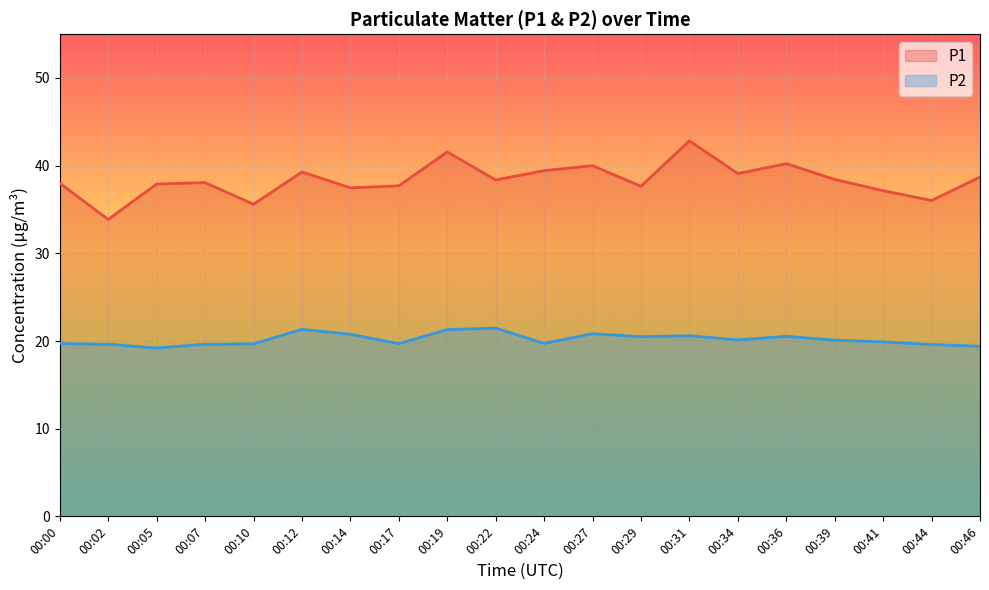

List the labels in order of P2 value, smallest first.

00:05, 00:46, 00:44, 00:02, 00:07, 00:10, 00:00, 00:17, 00:24, 00:41, 00:39, 00:34, 00:29, 00:36, 00:31, 00:14, 00:27, 00:19, 00:12, 00:22